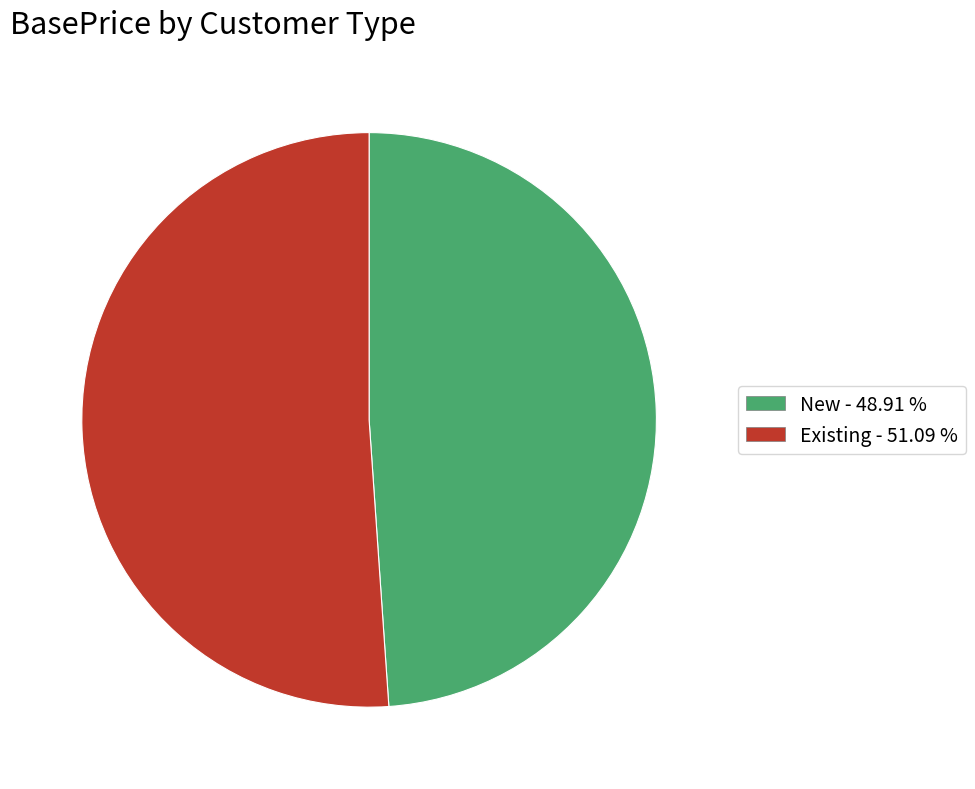

What is the largest slice in the pie chart?

Existing